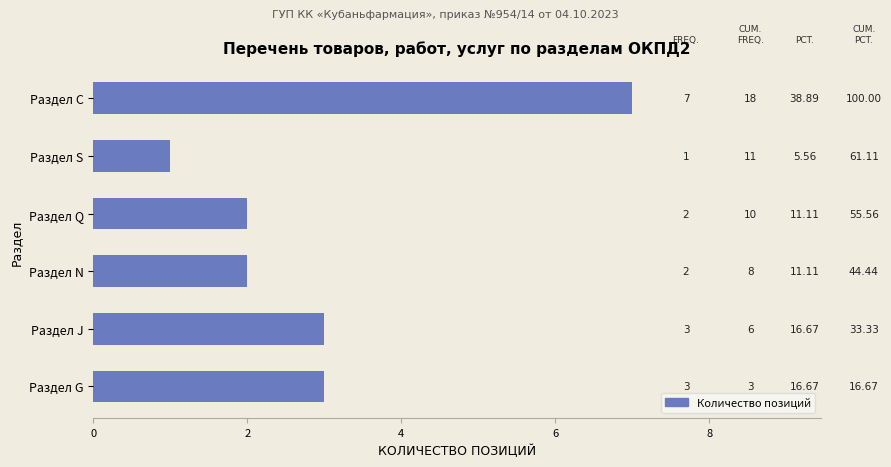

Does the chart contain any negative values?

No